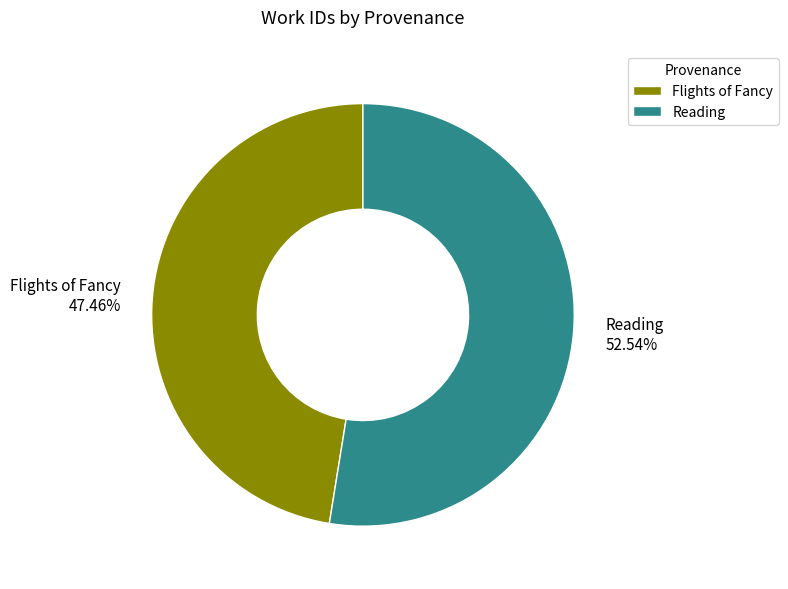

What is the total percentage of Flights of Fancy and Reading?

100.0%